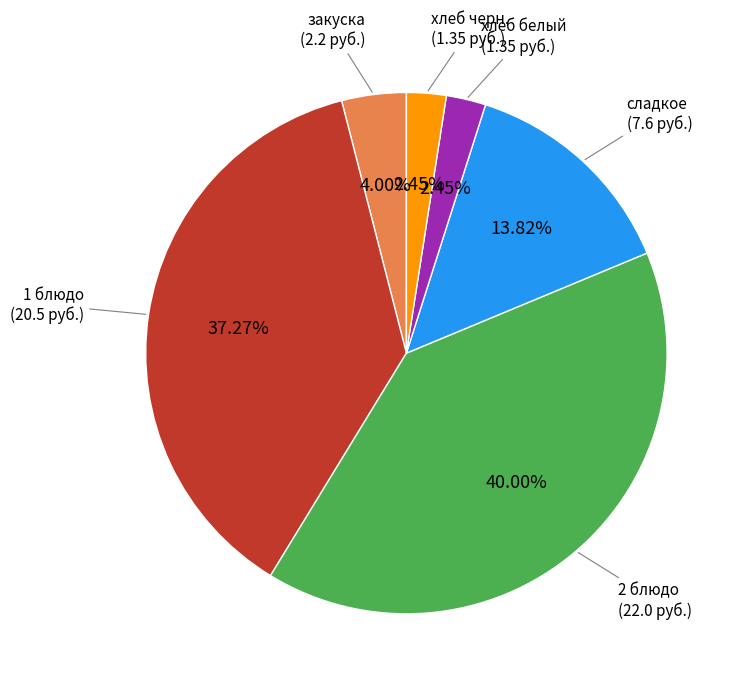

Does any single category account for the majority?

No